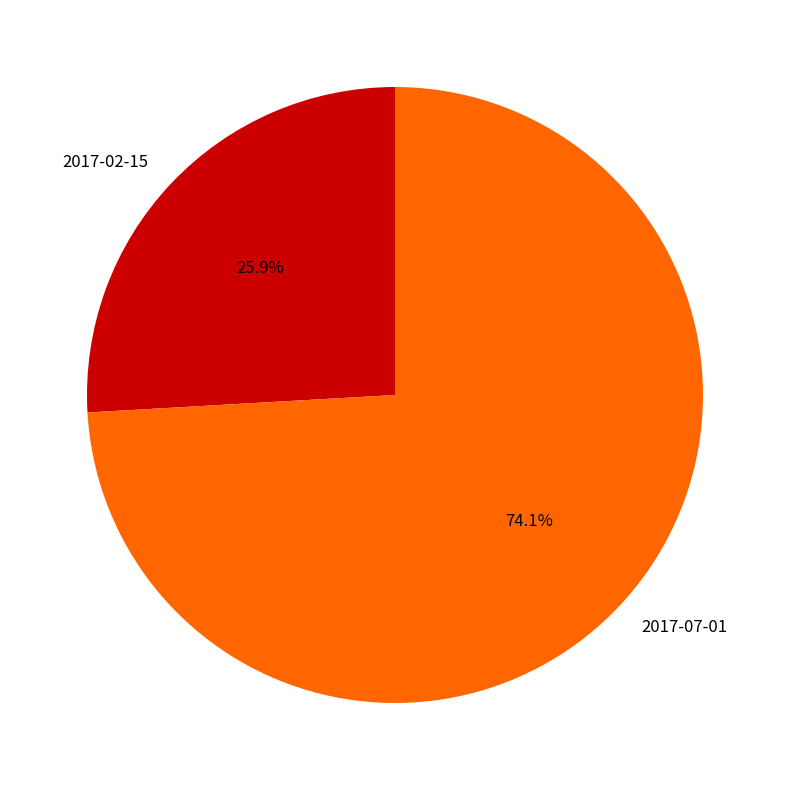

How many segments does this pie chart have?

2